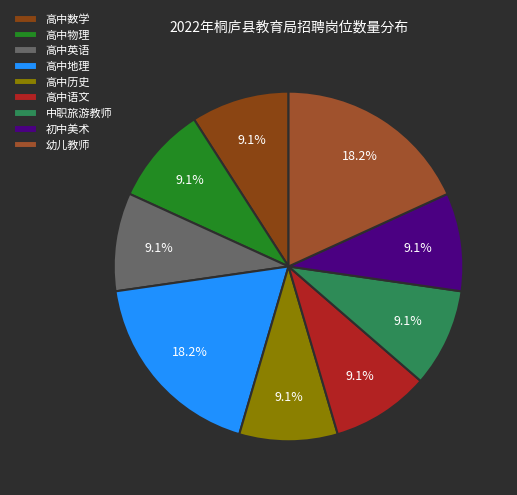

Count the number of slices in the pie.

9